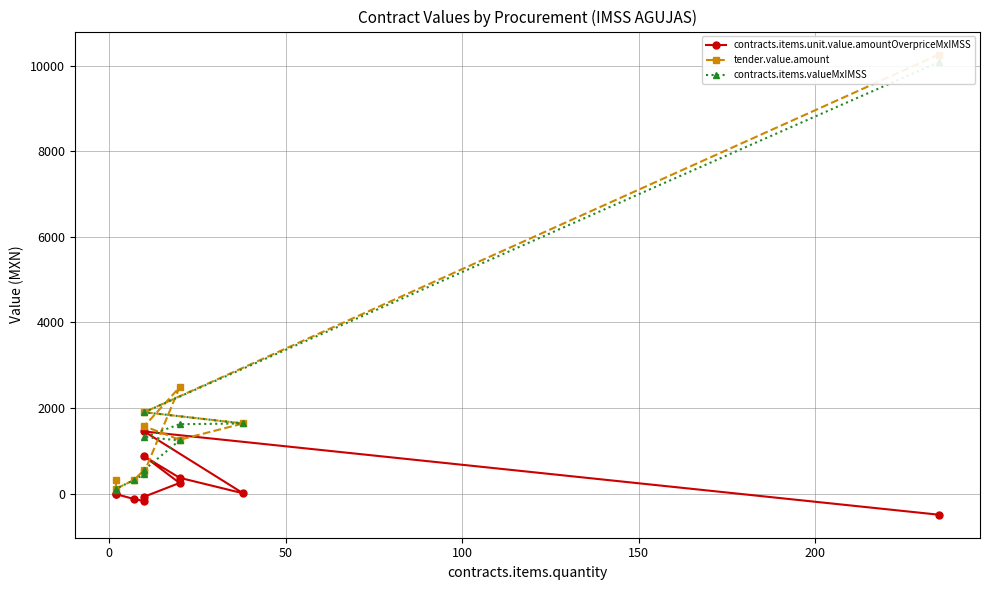

What is the total value across all series at 50?

3292.0